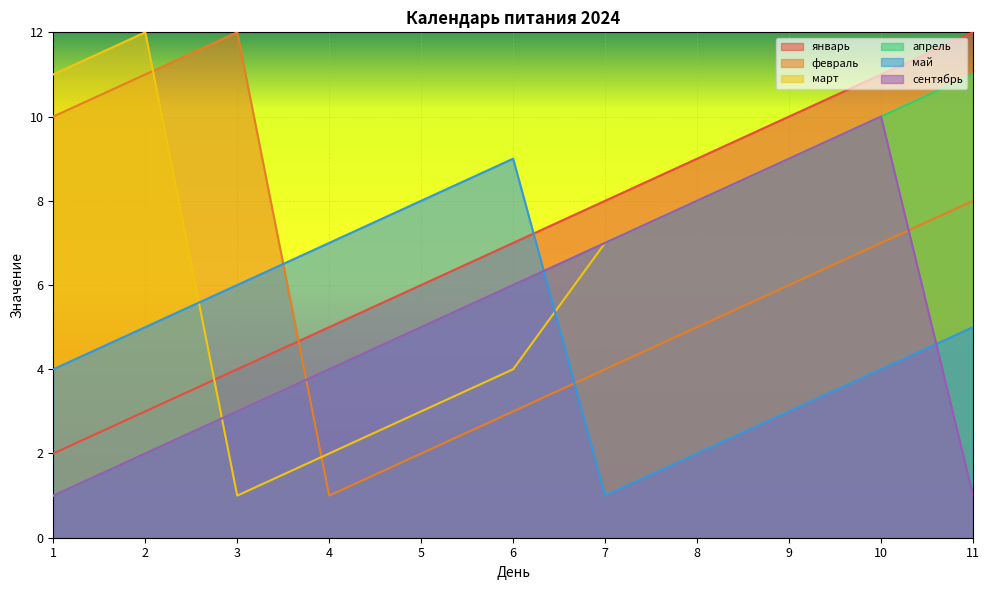

How many values in the февраль series are below 6?

5